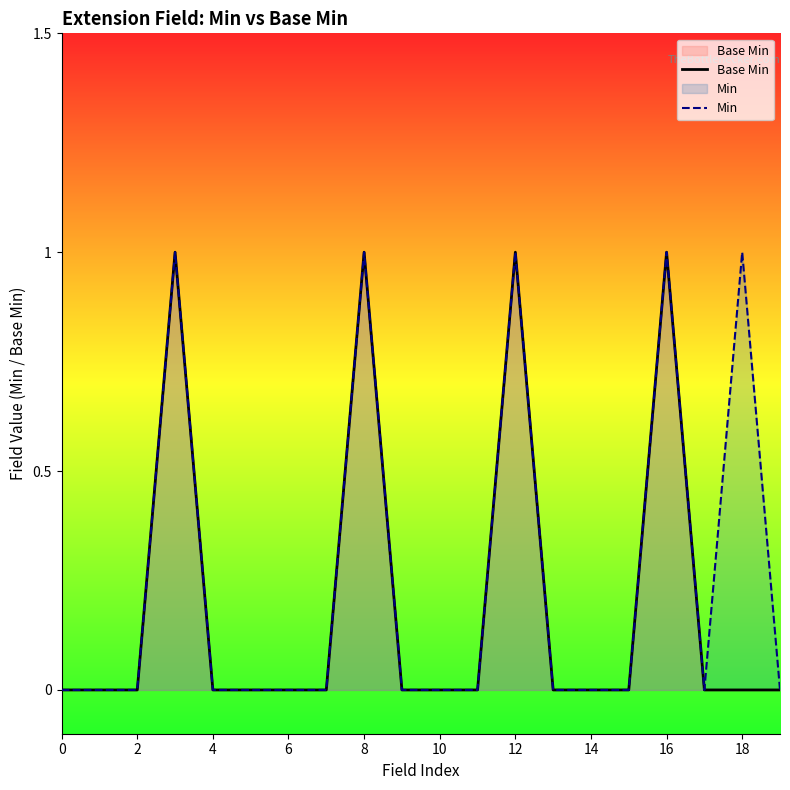

The value of Base Min at 13 is 0. True or false?

True